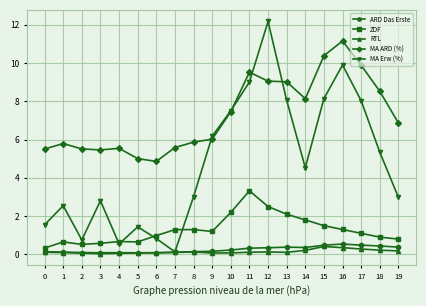

True or false: MA ARD (%) and MA Erw (%) intersect in this chart.

True